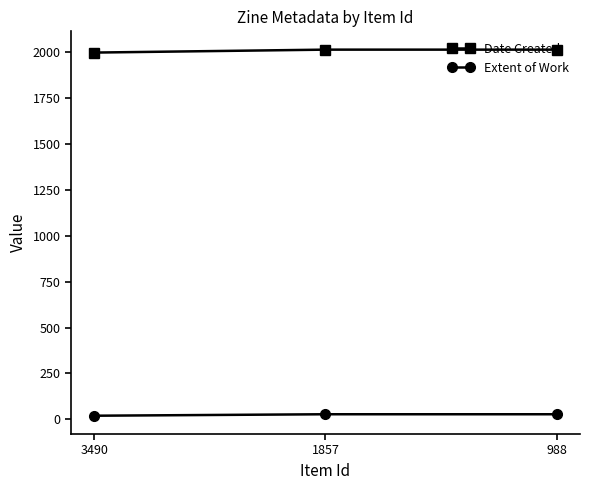

Is the value of Extent of Work at 3490 greater than the value of Date Created at 988?

No